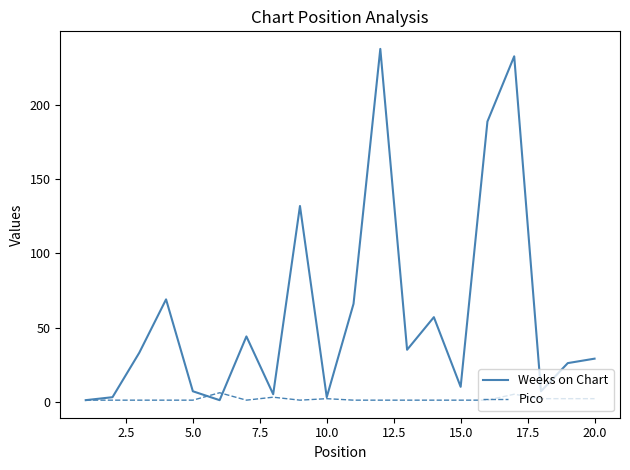

What is the greatest value displayed?

238